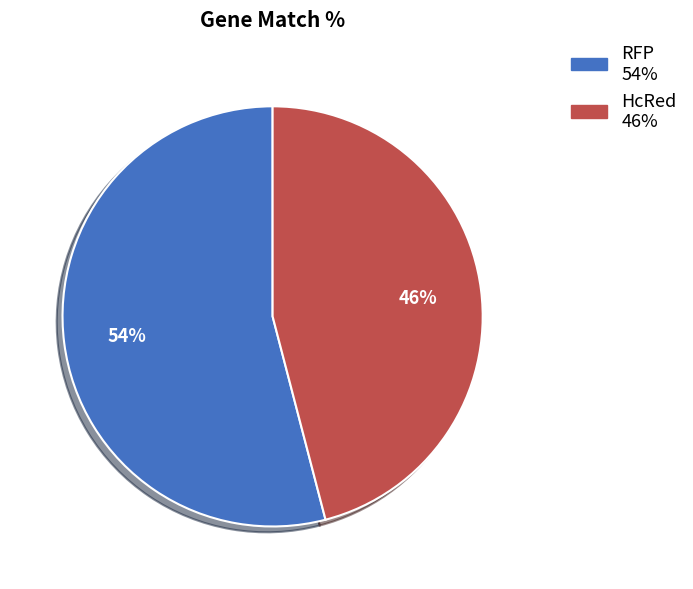

Which slice is the smallest?

HcRed